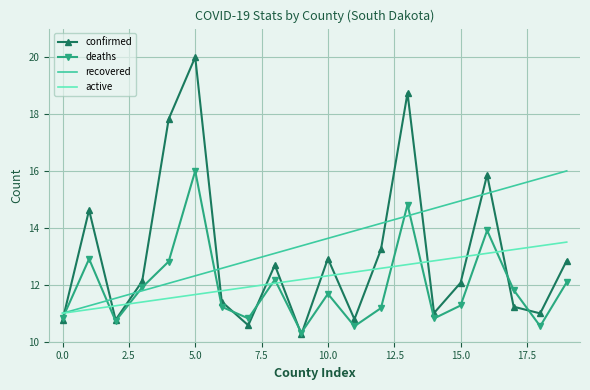

True or false: active has more than 0 interior local peaks.

False